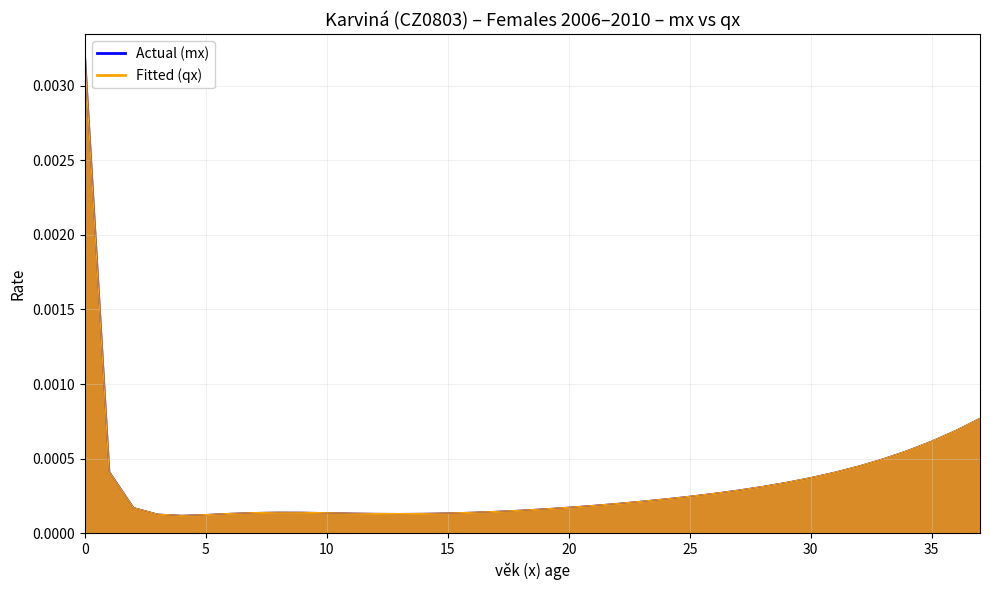

How many lines are shown in the chart?

2